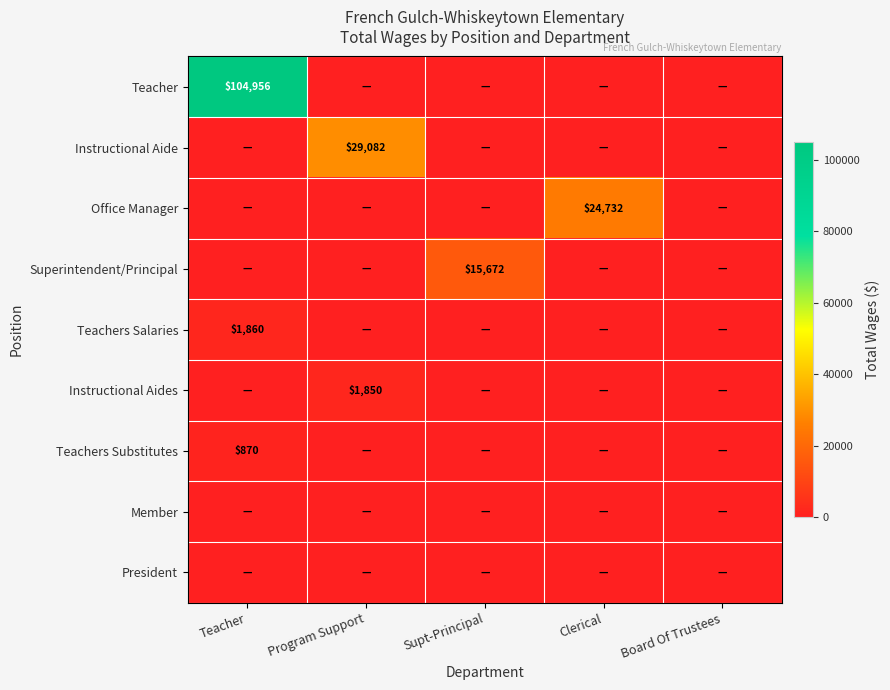

The value of Office Manager at Clerical is 42826. True or false?

False